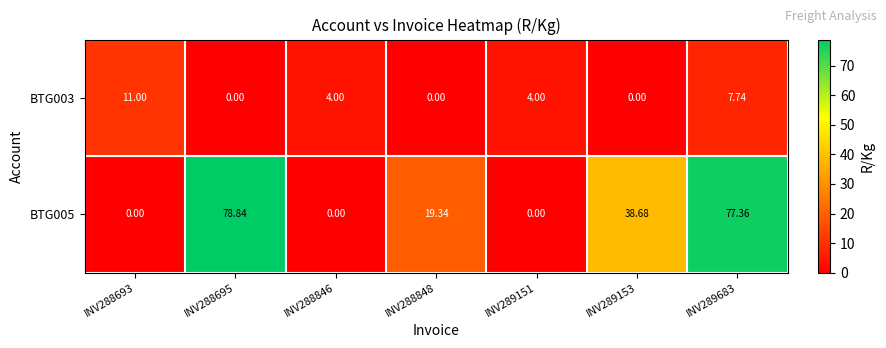

Is the value of BTG005 at INV288693 greater than the value of BTG003 at INV289683?

No